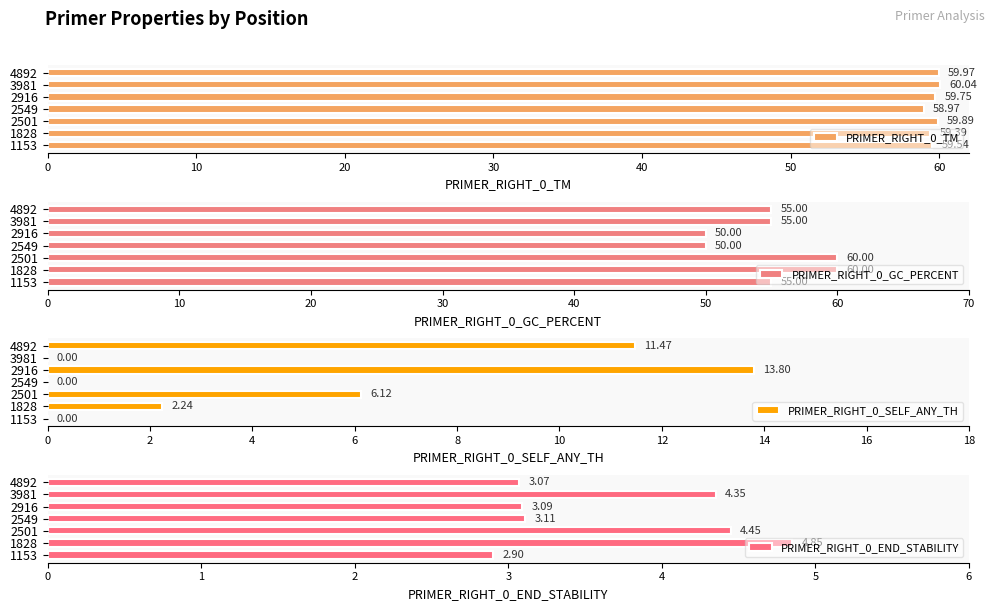

How many data points in PRIMER_RIGHT_0_TM are less than 59?

1